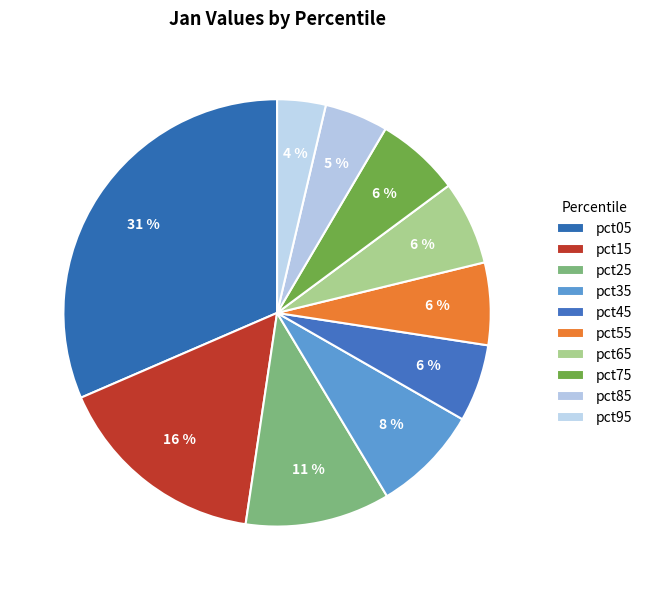

To the nearest percent, what portion does pct75 represent?

6%